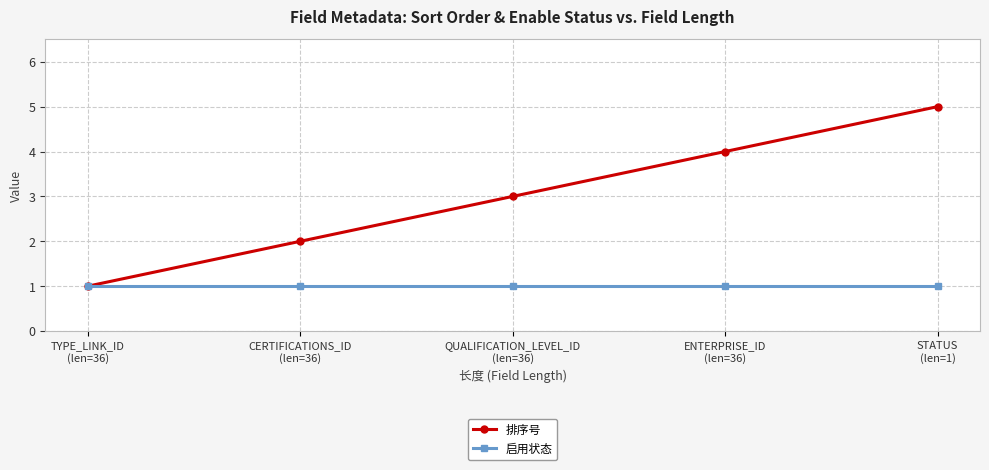

Is the value of 启用状态 at CERTIFICATIONS_ID
(len=36) greater than the value of 排序号 at QUALIFICATION_LEVEL_ID
(len=36)?

No